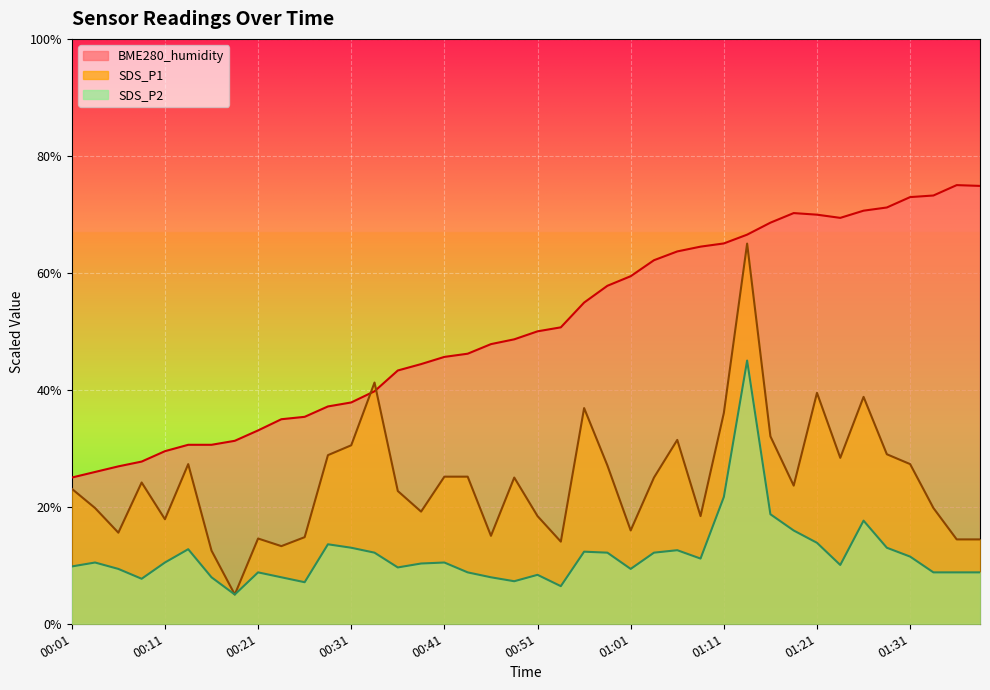

Where is SDS_P1 nearest to the value 35?

01:11